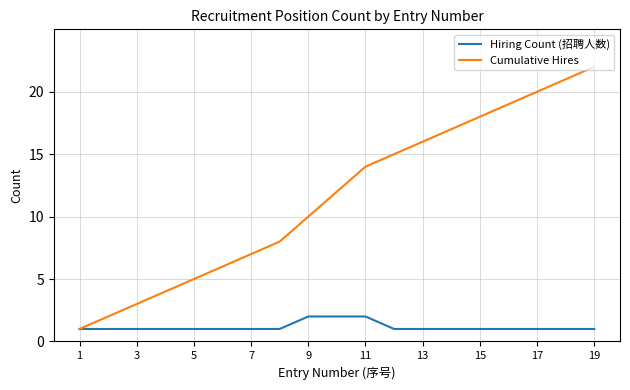

Is this an area chart (filled region under the line)?

No